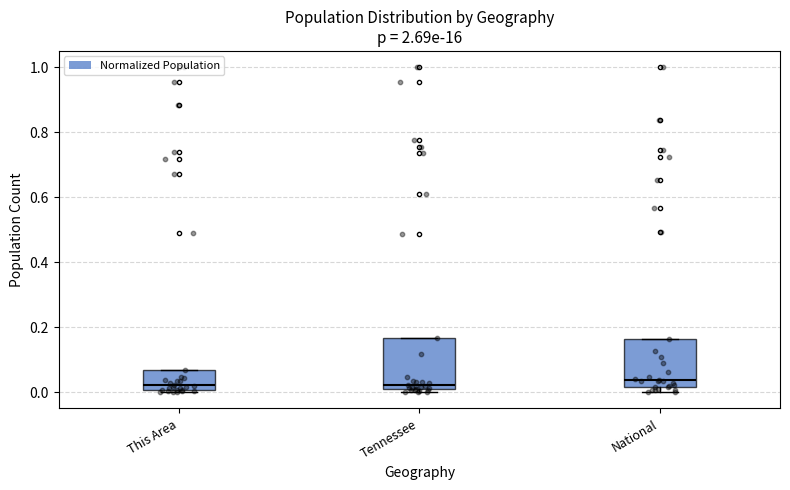

Where is the lower edge of the box for Tennessee on the y-axis? The values are not printed on the chart, so give them approximately, as read against the axis.

0.02